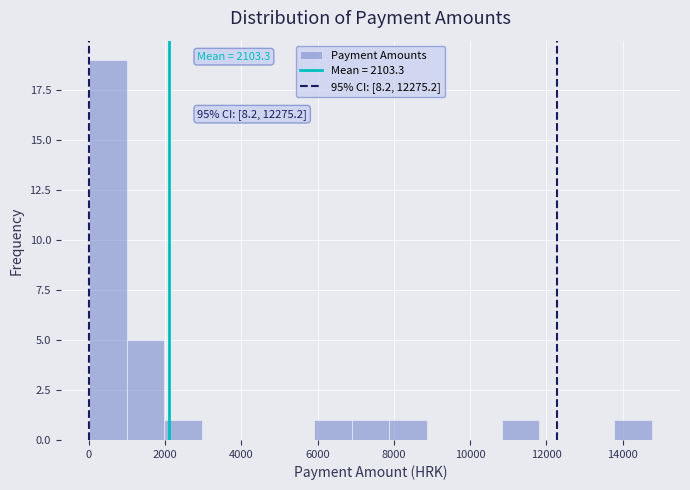

Over which range of the x-axis is the bar tallest?

0 to 1000